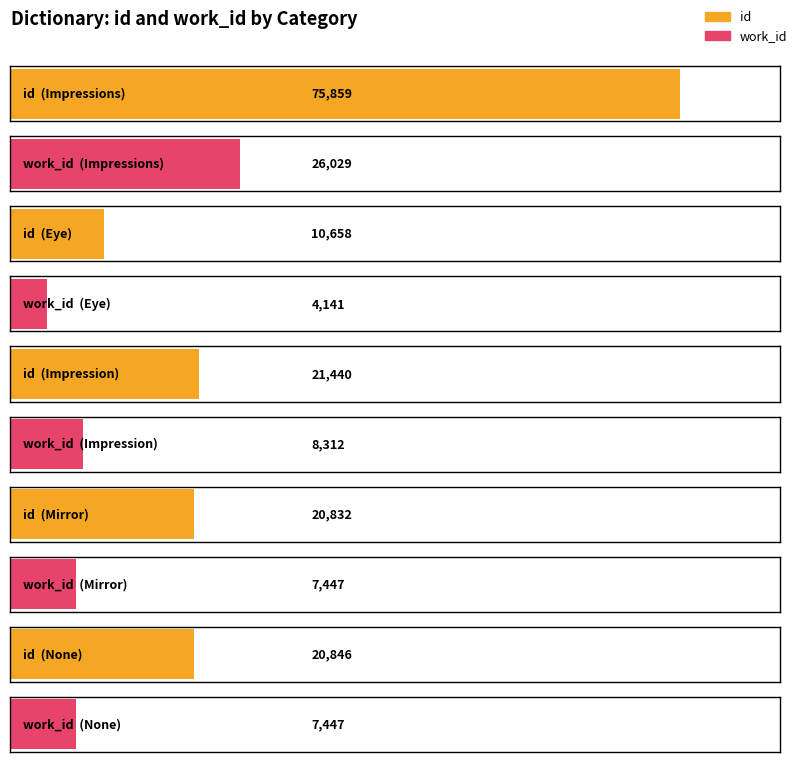

At which label is id closest to 17086?

Mirror